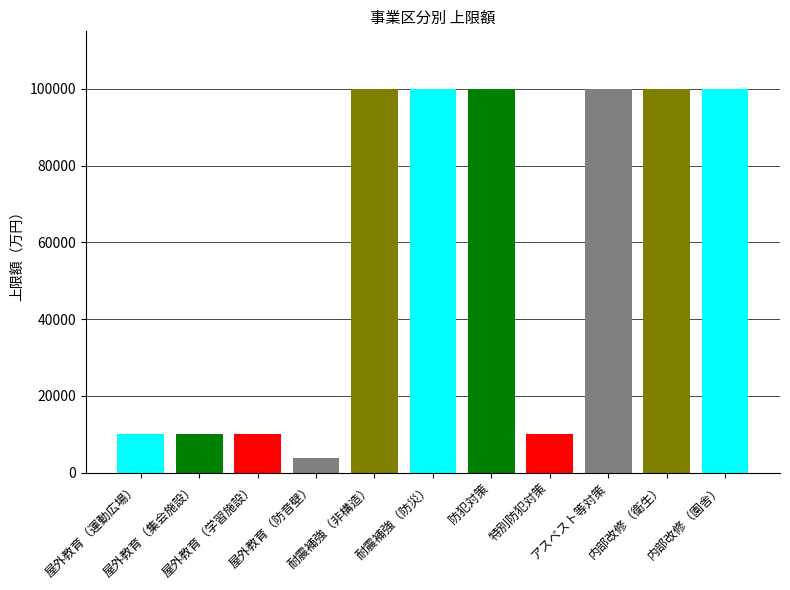

Rank the categories by value from highest to lowest.

耐震補強（非構造）, 耐震補強（防災）, 防犯対策, アスベスト等対策, 内部改修（衛生）, 内部改修（園舎）, 屋外教育（運動広場）, 屋外教育（集会施設）, 屋外教育（学習施設）, 特別防犯対策, 屋外教育（防音壁）